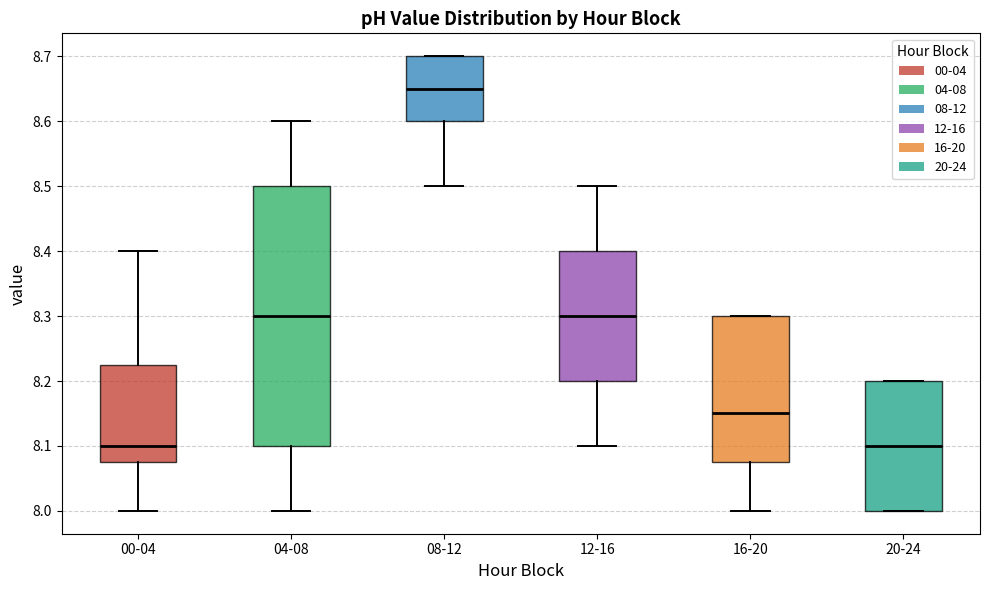

Comparing the boxes themselves (not the whiskers), which one is the tallest?

04-08